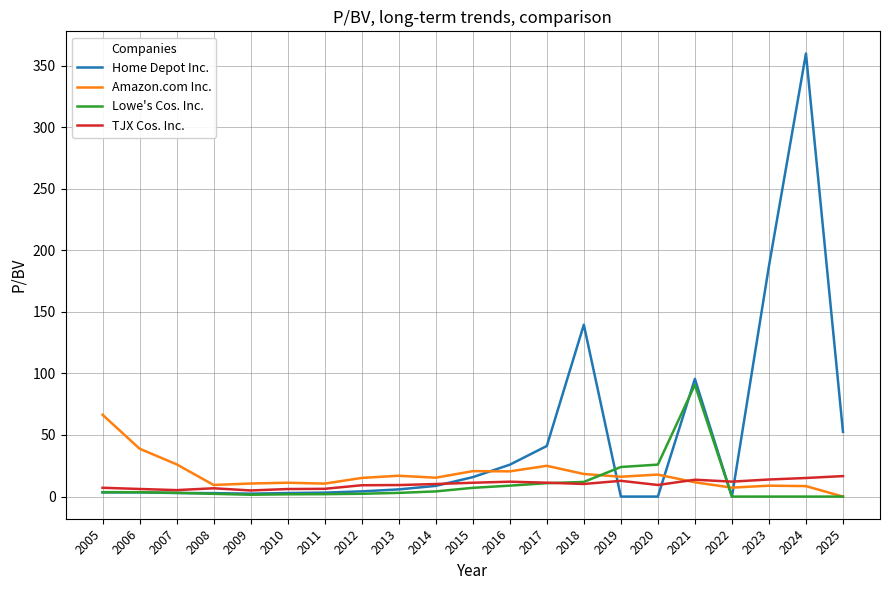

What value does the TJX Cos. Inc. series have at 2023?

13.9